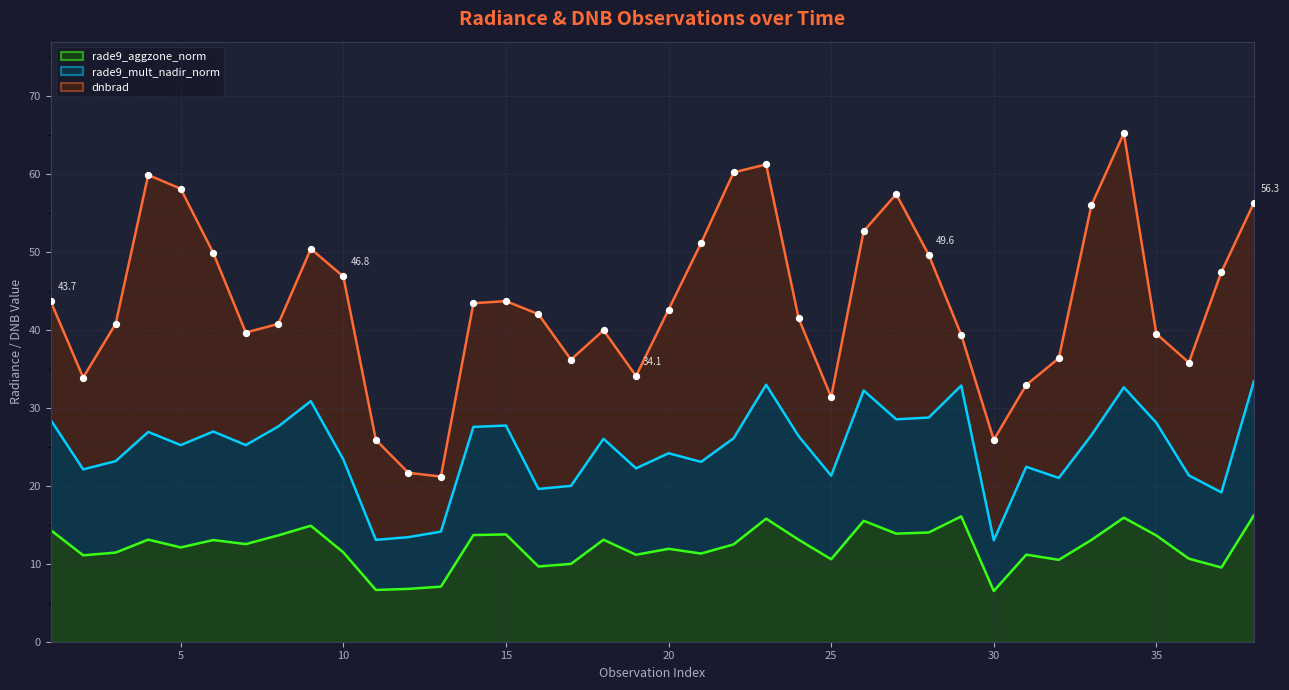

What is the lowest value of the rade9_aggzone_norm series?

6.5